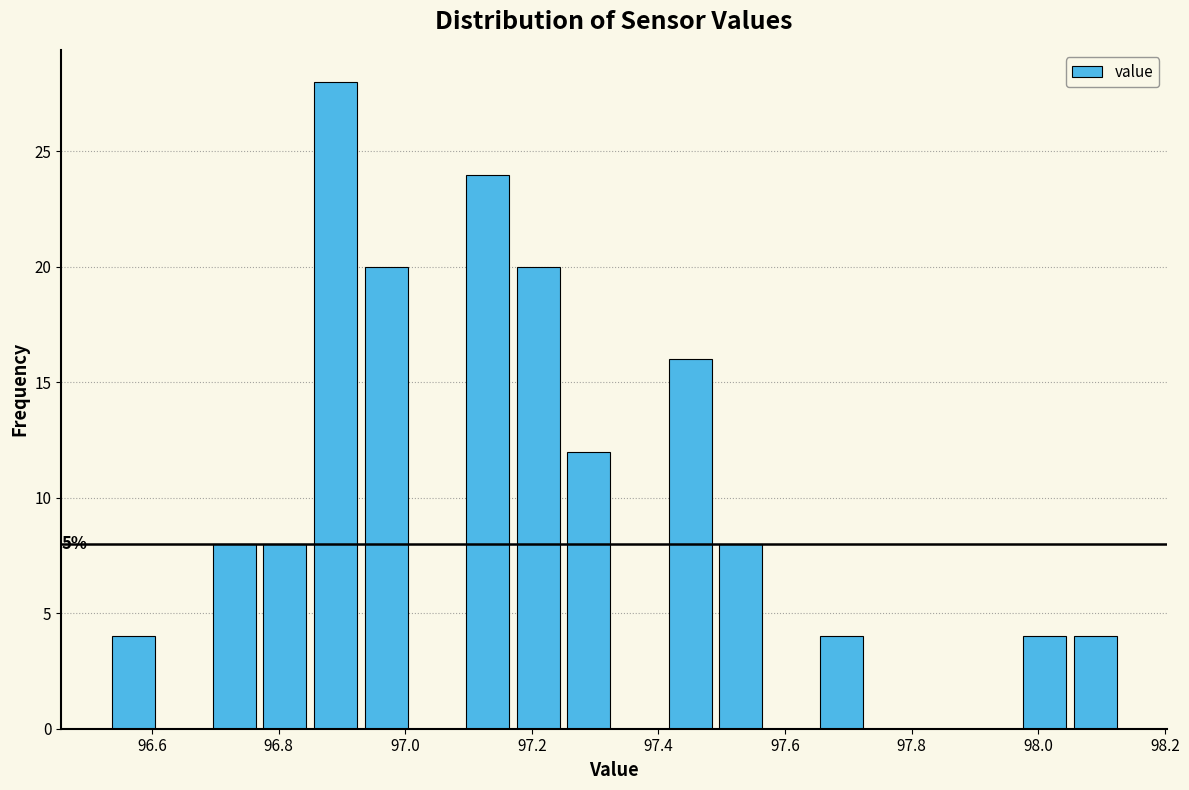

Over which range of the x-axis is the bar tallest?

96.85 to 96.93